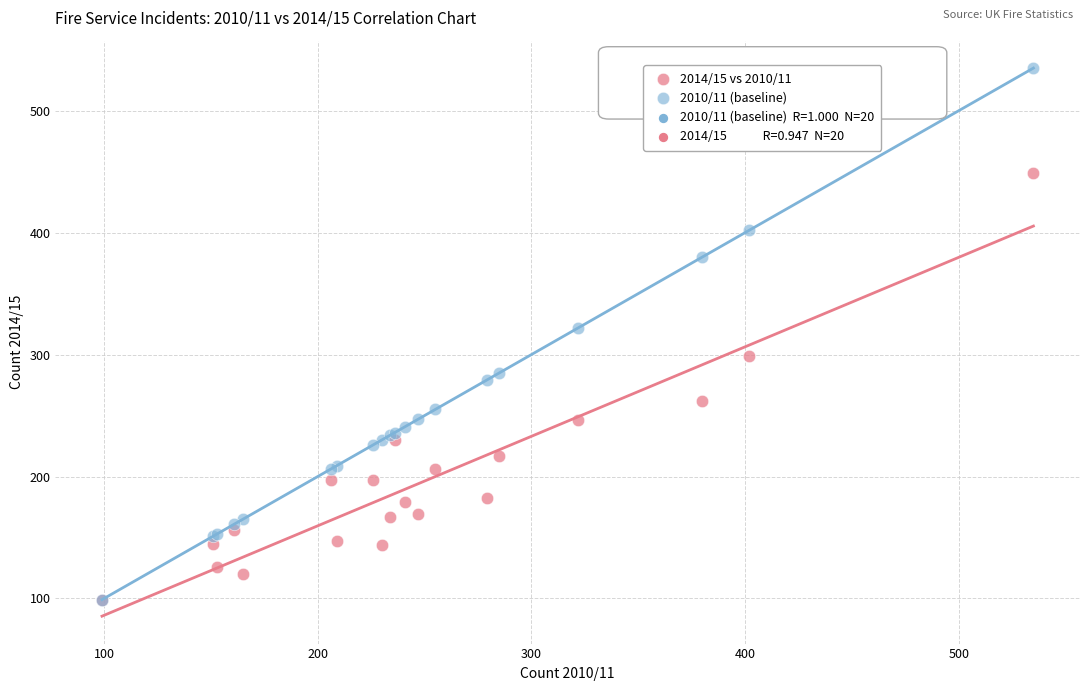

Across all series, what Y value is closest to 317?

322